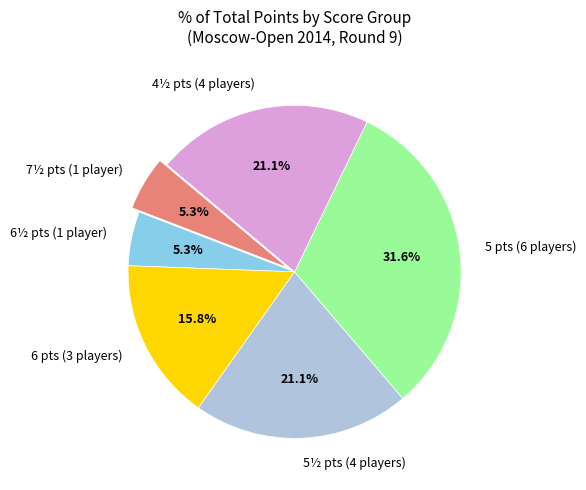

Is there any slice that represents more than half of the pie?

No